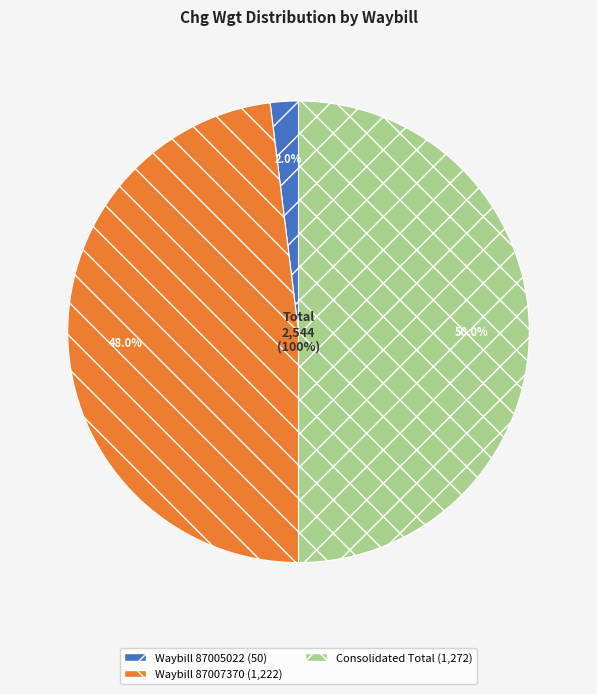

How many segments does this pie chart have?

3